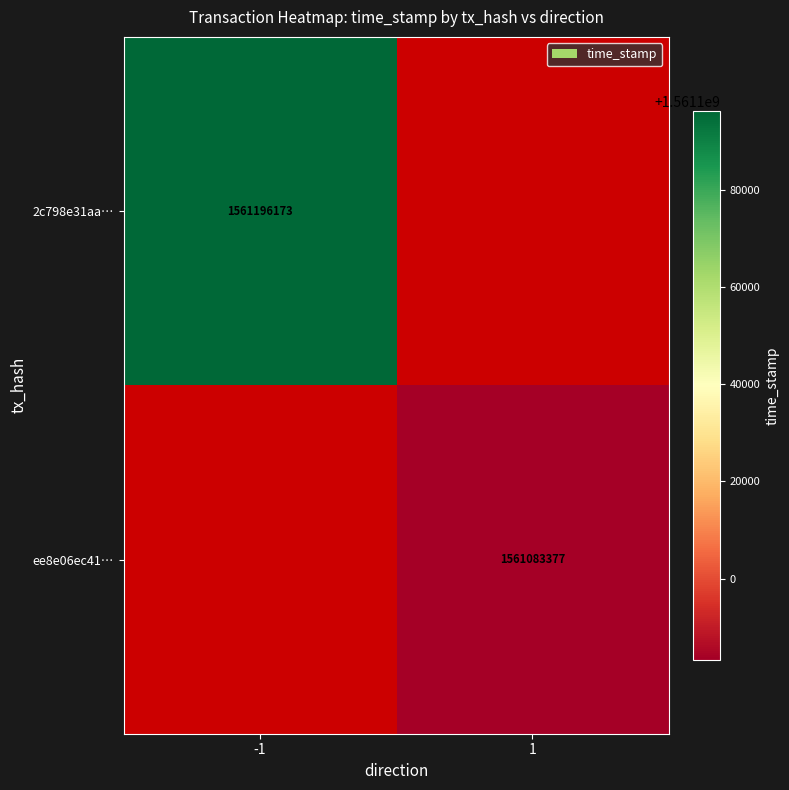

What is the minimum value shown in the chart?

1561083377.0